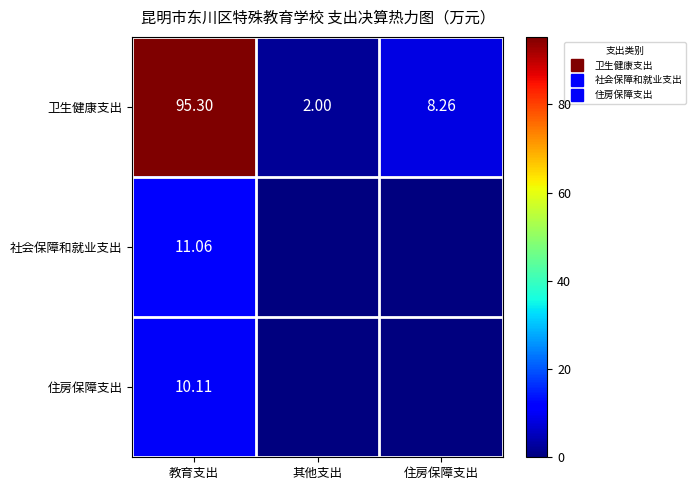

Which series changed the most between 教育支出 and 其他支出?

卫生健康支出